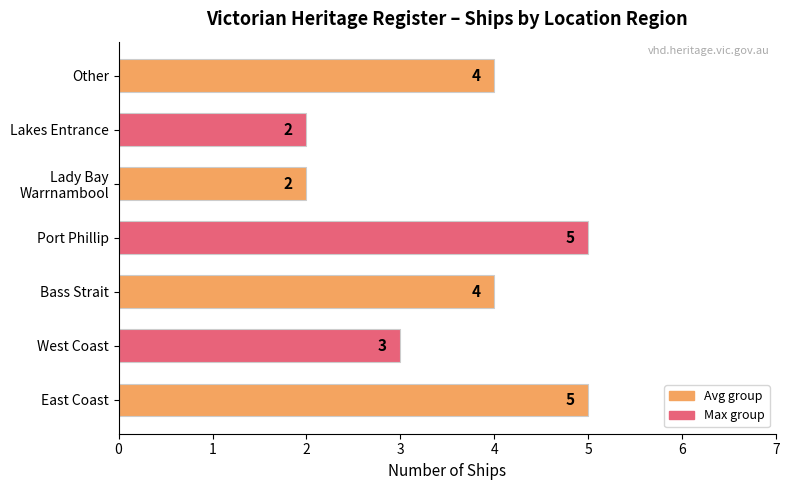

What is the maximum value shown in the chart?

5